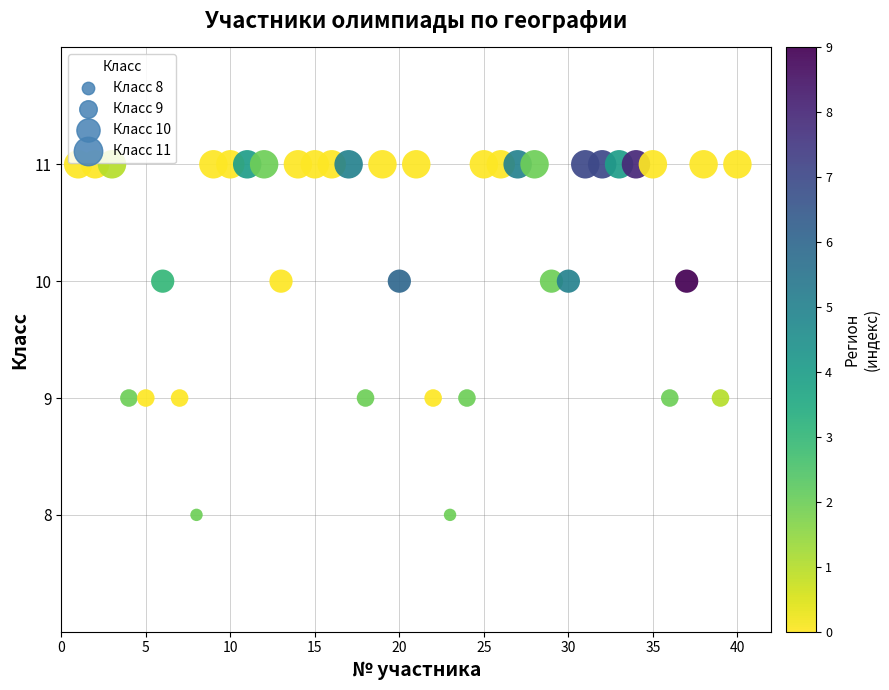

What is the range of Y values (max minus min)?

3